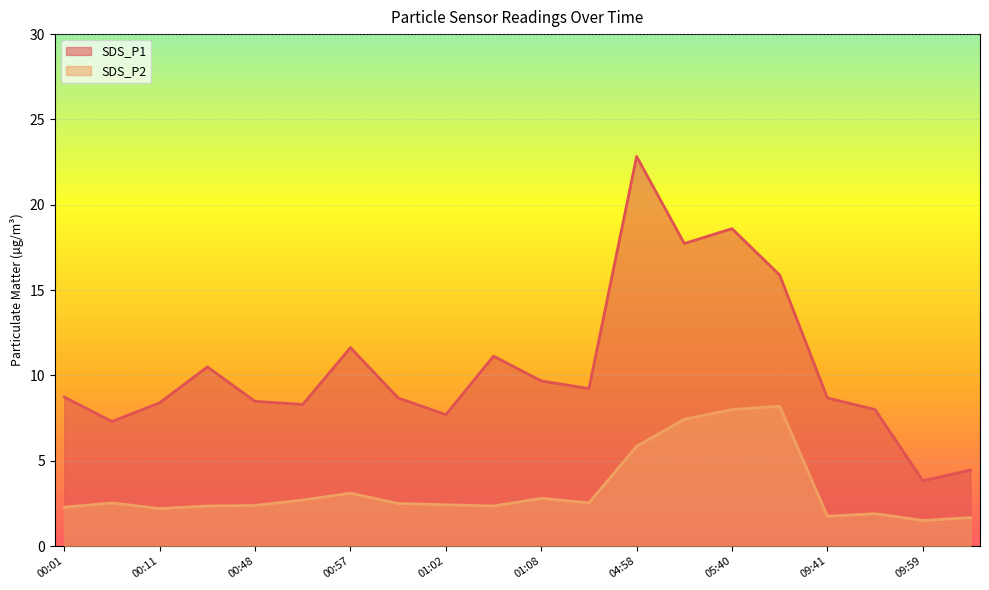

Where does the SDS_P1 series first go above 8?

00:01